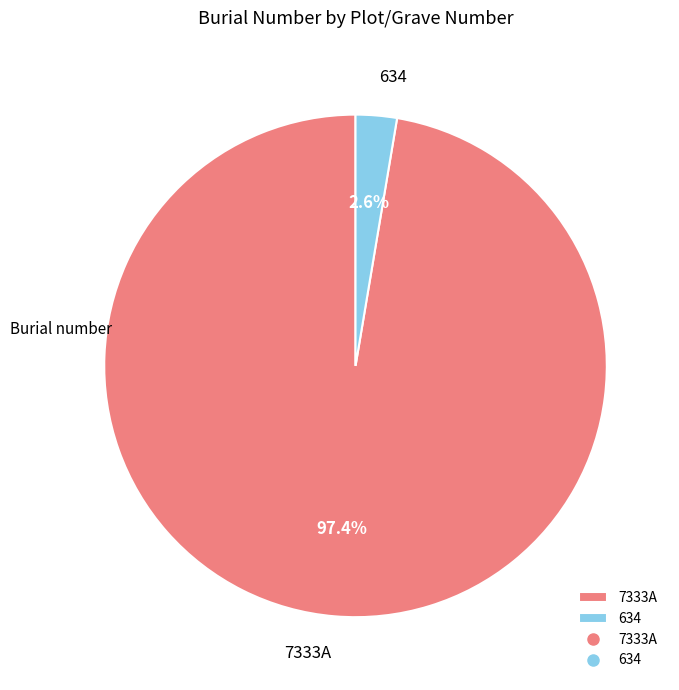

How many segments does this pie chart have?

2